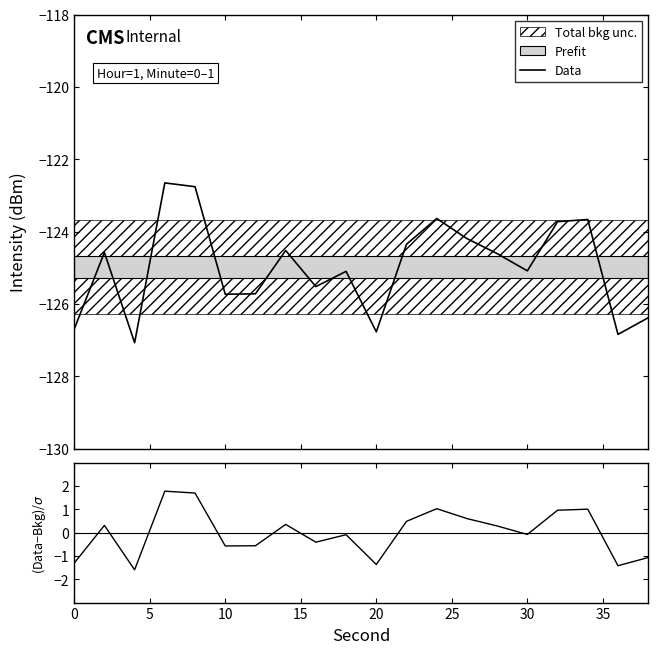

What is the lowest value of the Data series?

-127.1